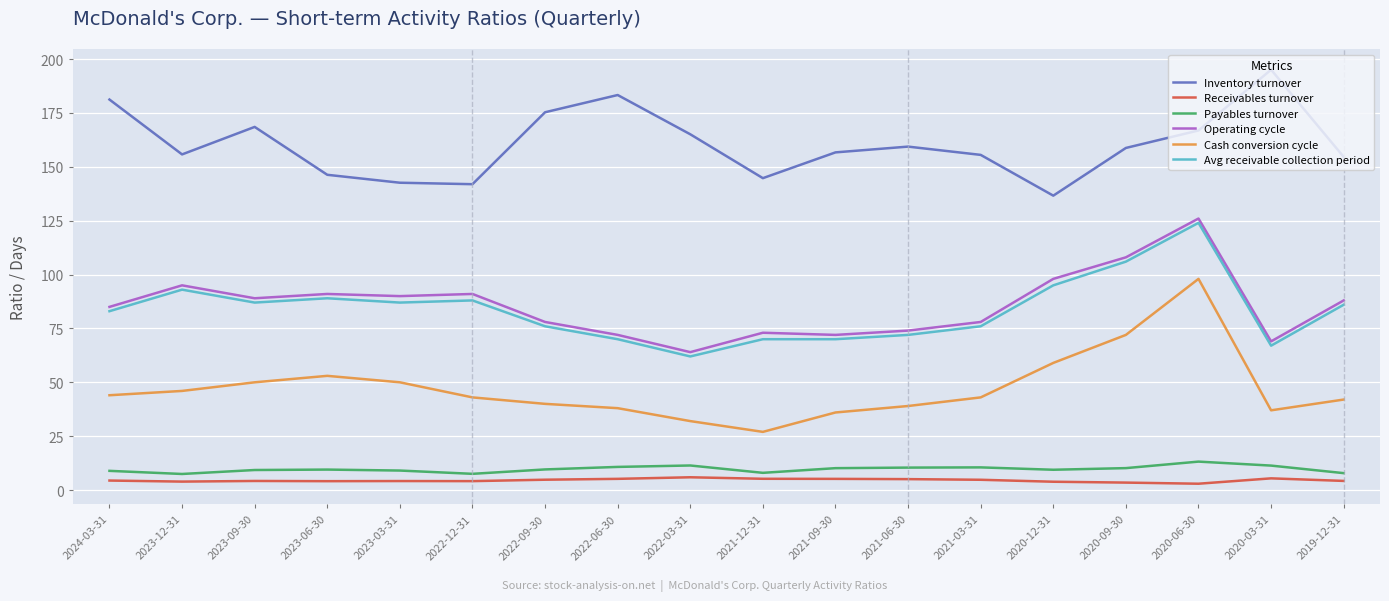

What is the lowest value of the Cash conversion cycle series?

27.0